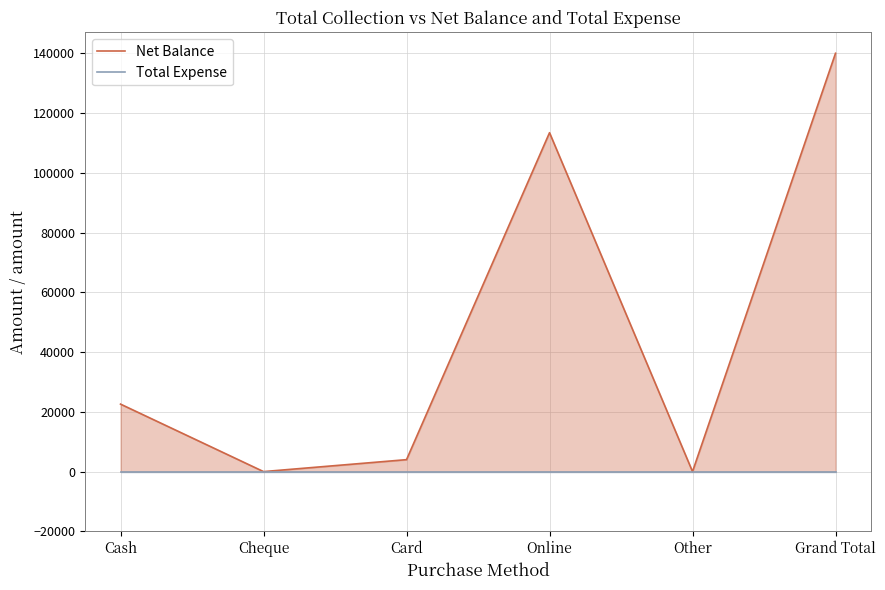

True or false: Net Balance and Total Expense intersect in this chart.

False